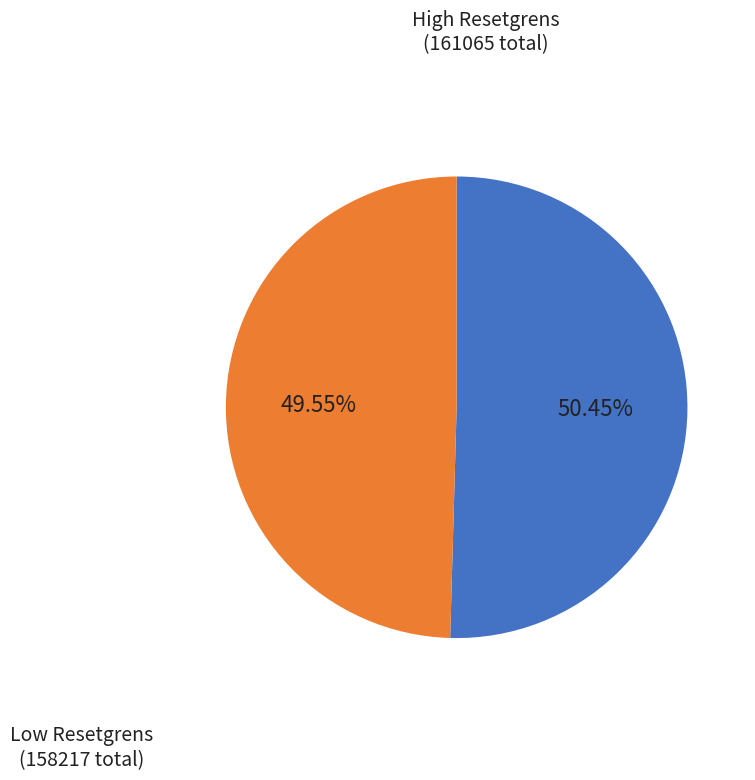

Is there a majority slice in this chart?

Yes